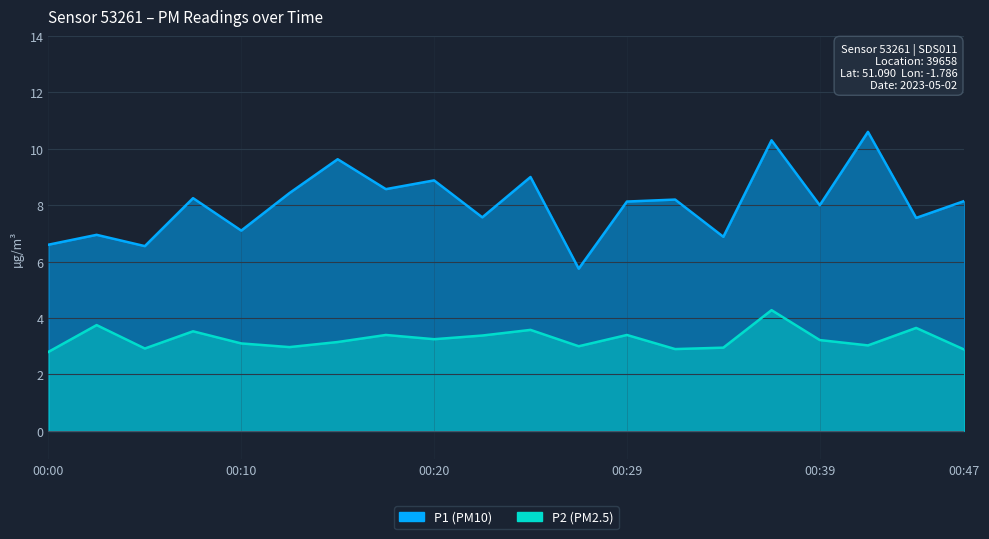

What is the sum of the P2 values at 00:29 and 00:17?

6.8